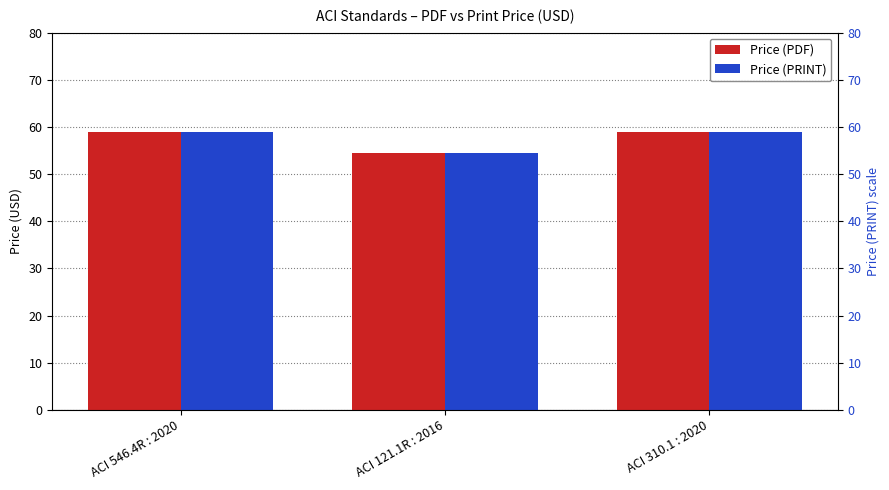

True or false: Price (PRINT) has a value of 59.0 at ACI 546.4R : 2020.

True